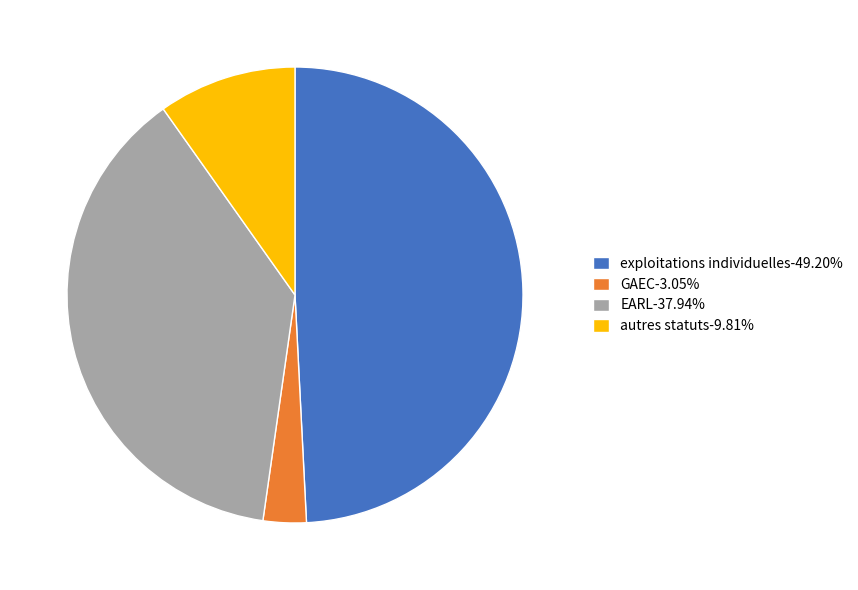

Is there any slice that represents more than half of the pie?

No